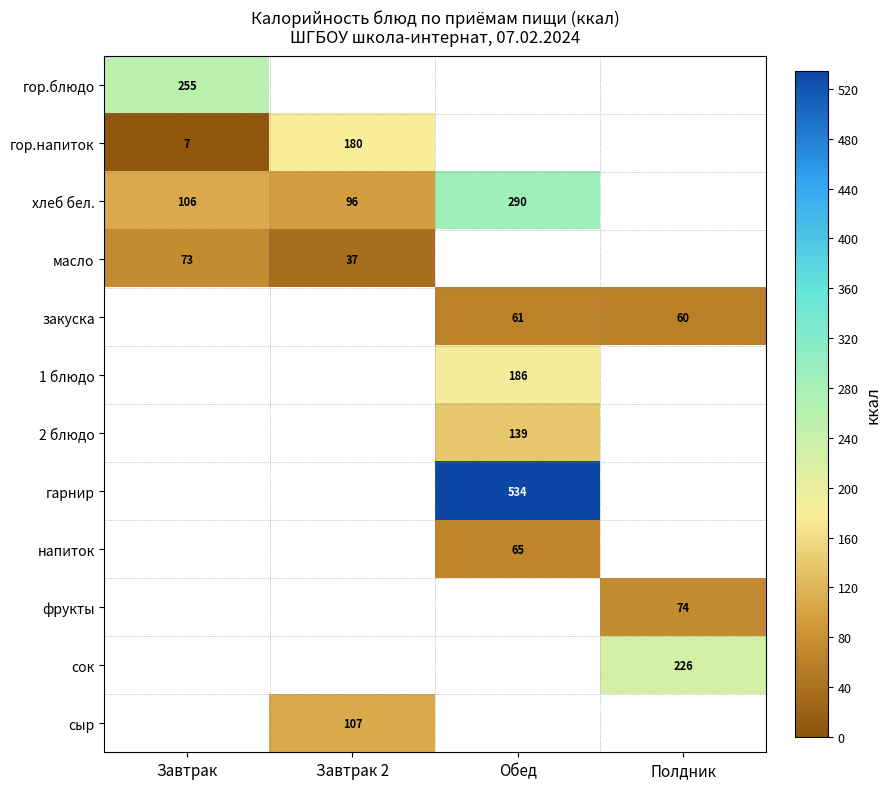

Is it true that фрукты equals 74 at Полдник?

True